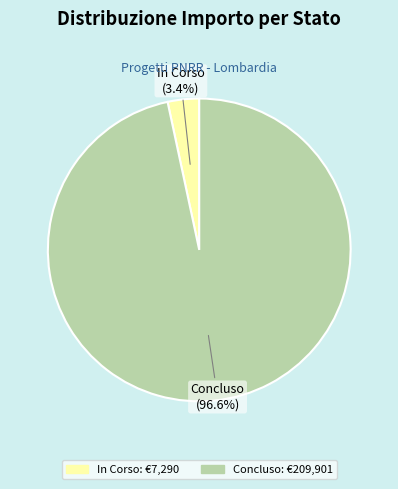

Which has a higher value, In Corso or Concluso?

Concluso